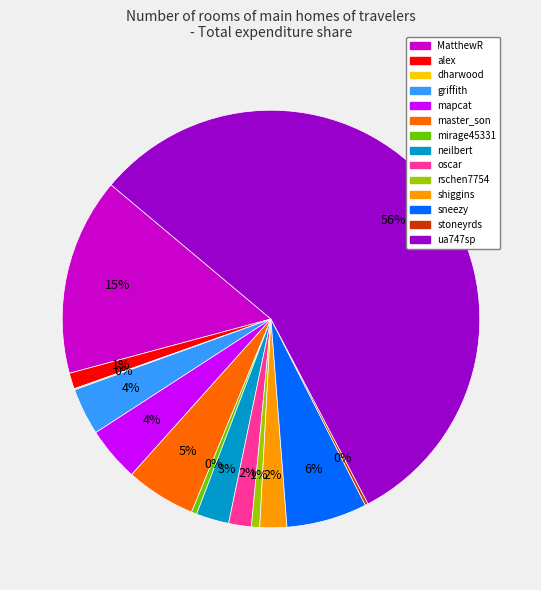

What is the largest slice in the pie chart?

ua747sp